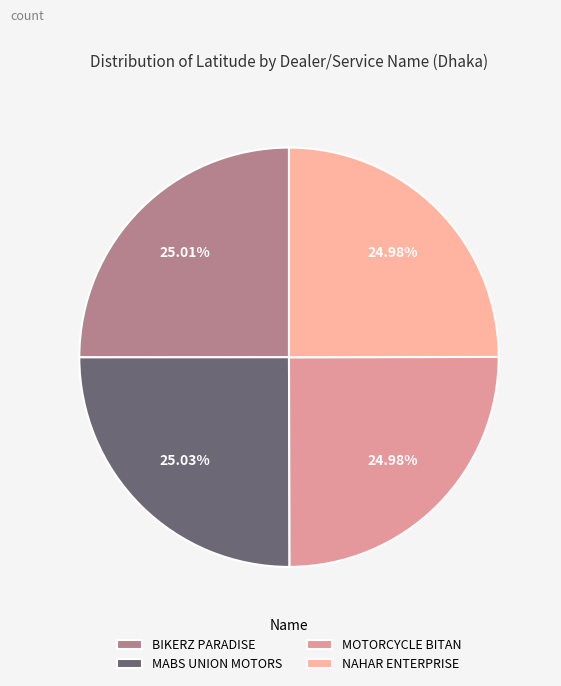

To the nearest percent, what is the combined percentage of BIKERZ PARADISE and MABS UNION MOTORS?

50%